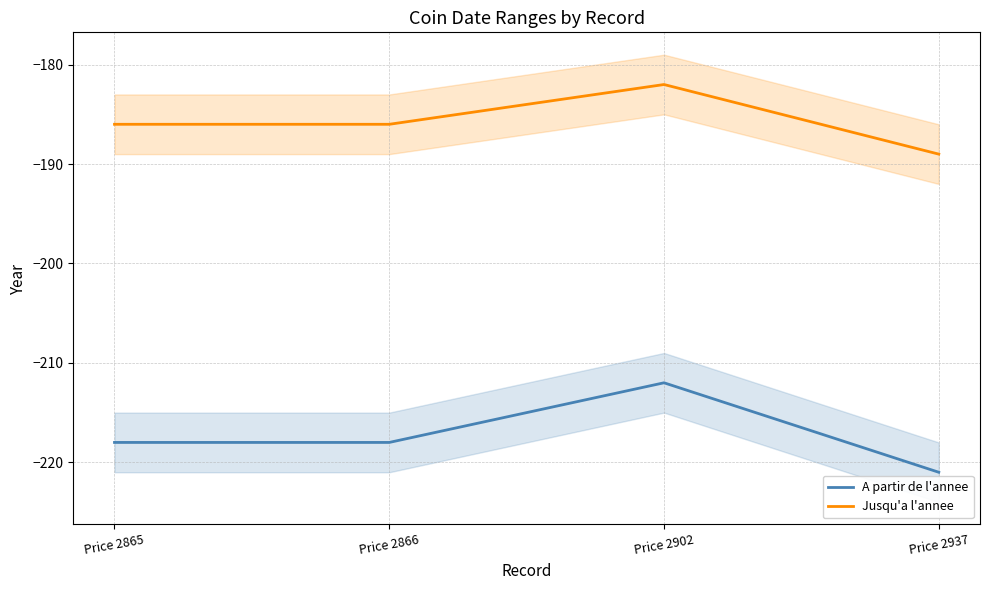

What is the maximum value shown in the chart?

-182